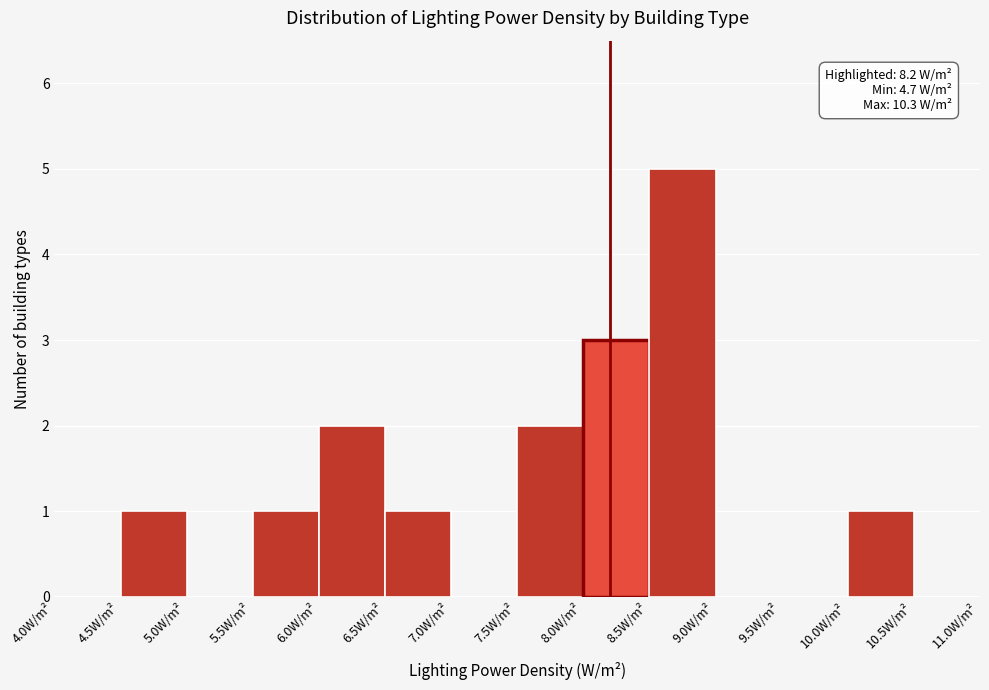

Which range on the x-axis has the tallest bar?

8.5 to 9.0